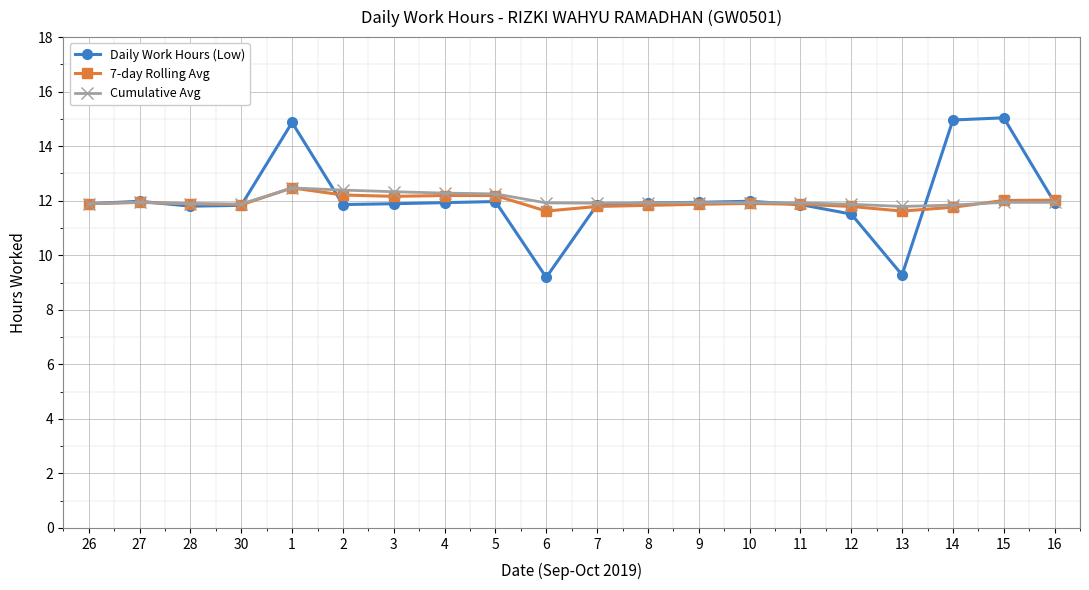

Is the value of Daily Work Hours (Low) at 12 greater than the value of Cumulative Avg at 26?

No